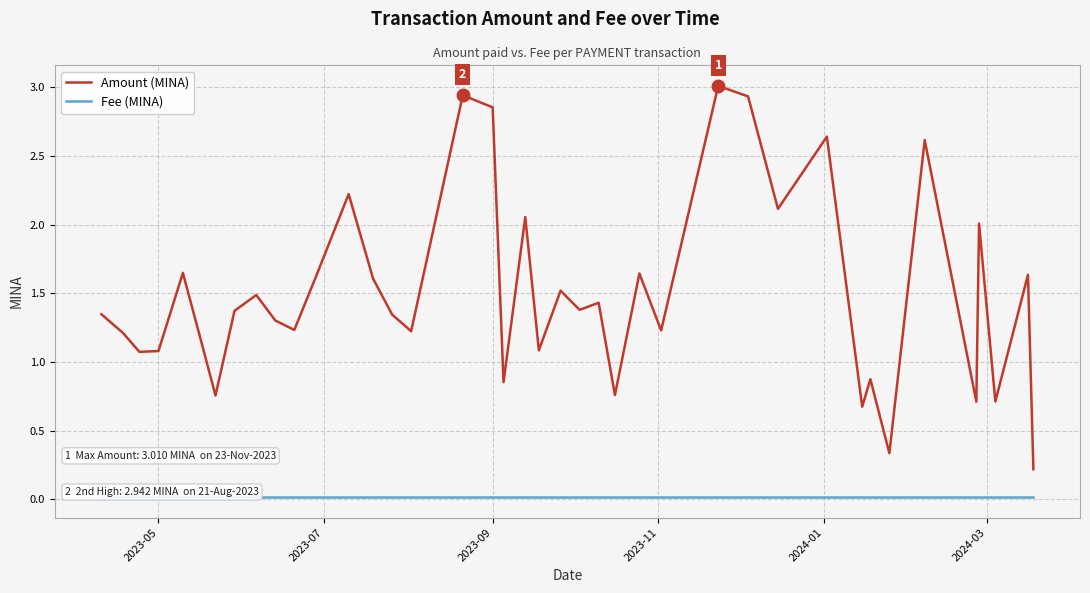

Which series has the largest range (max minus min)?

Amount (MINA)